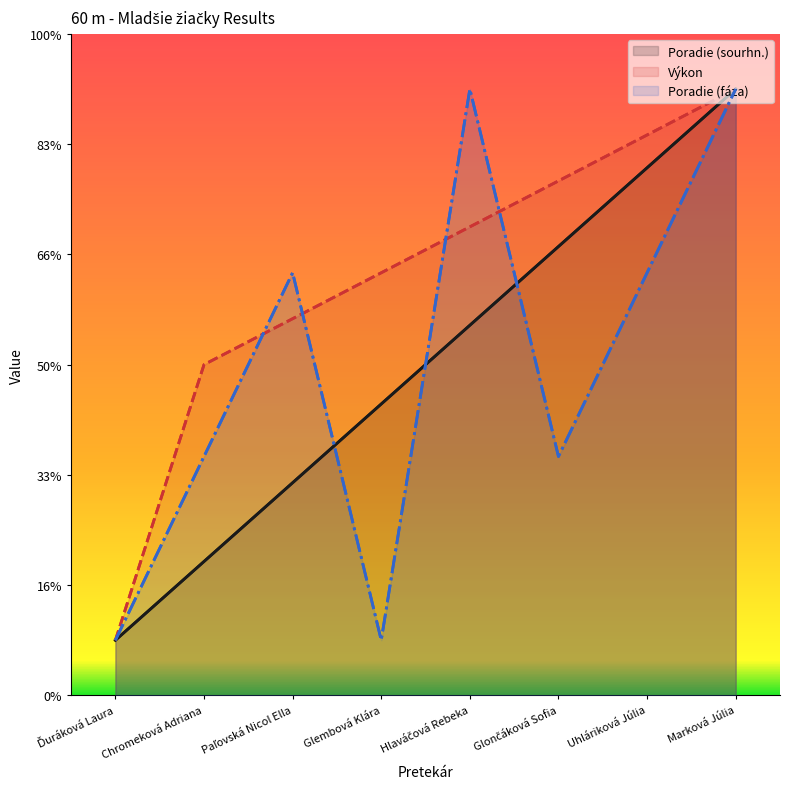

Does the chart have visible grid lines?

No